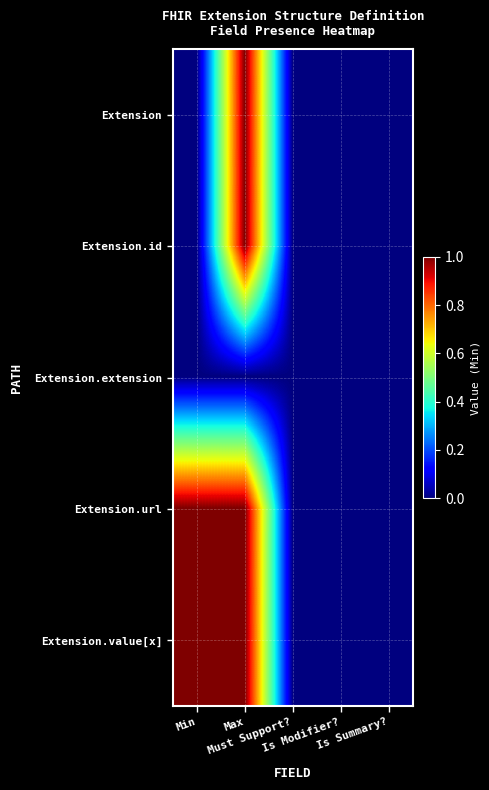

Reading left to right, list all the values displayed in this chart.

Extension: Min=0	Max=1	Must Support?=0	Is Modifier?=0	Is Summary?=0
Extension.id: Min=0	Max=1	Must Support?=0	Is Modifier?=0	Is Summary?=0
Extension.extension: Min=0	Max=0	Must Support?=0	Is Modifier?=0	Is Summary?=0
Extension.url: Min=1	Max=1	Must Support?=0	Is Modifier?=0	Is Summary?=0
Extension.value[x]: Min=1	Max=1	Must Support?=0	Is Modifier?=0	Is Summary?=0